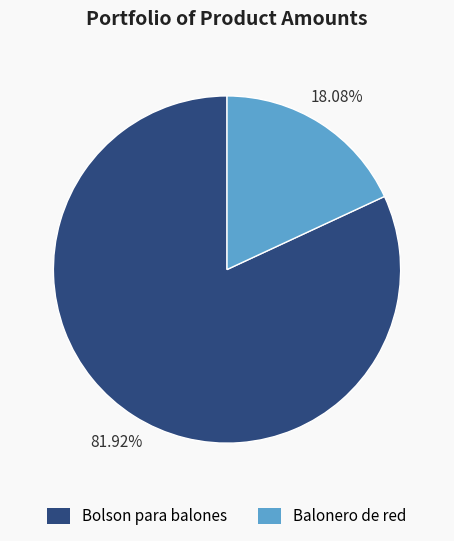

Combined, what portion of the pie is Bolson para balones and Balonero de red?

100.0%